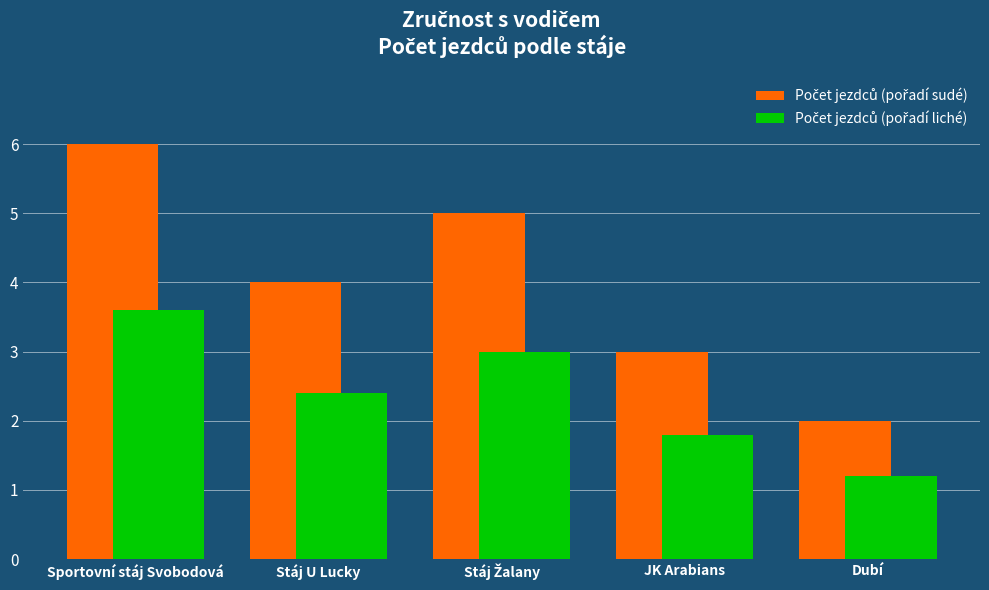

What is the difference between the highest and lowest values at Stáj U Lucky?

1.6